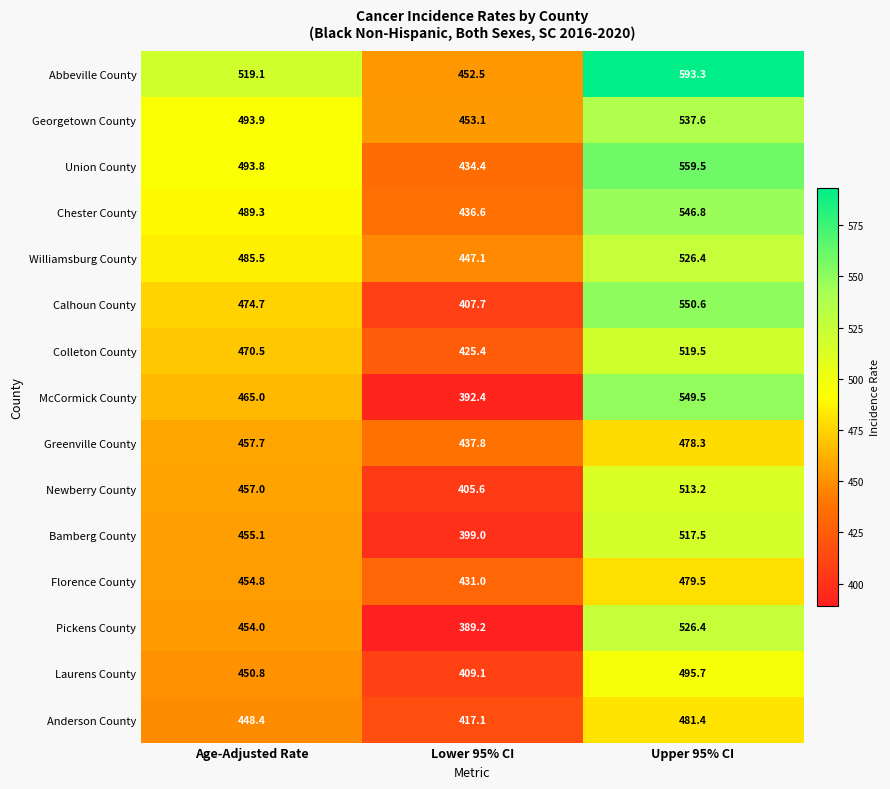

At Lower 95% CI, list the series in order from largest to smallest.

Georgetown County, Abbeville County, Williamsburg County, Greenville County, Chester County, Union County, Florence County, Colleton County, Anderson County, Laurens County, Calhoun County, Newberry County, Bamberg County, McCormick County, Pickens County